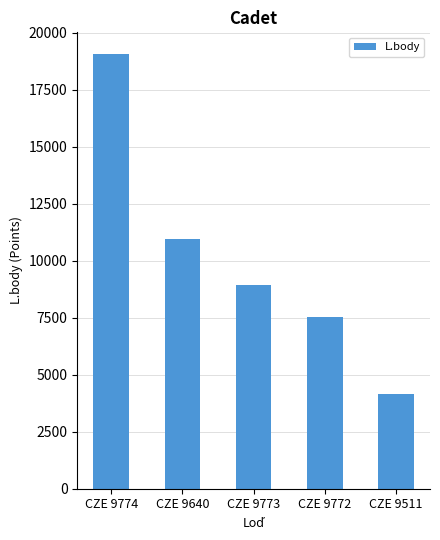

Rank the categories by value from highest to lowest.

CZE 9774, CZE 9640, CZE 9773, CZE 9772, CZE 9511